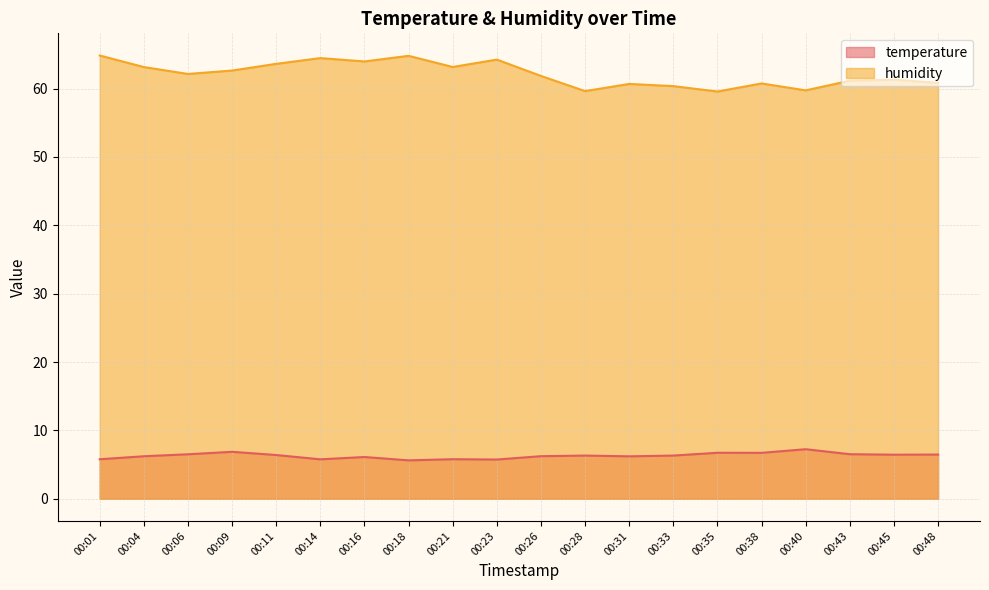

True or false: humidity and temperature intersect in this chart.

False